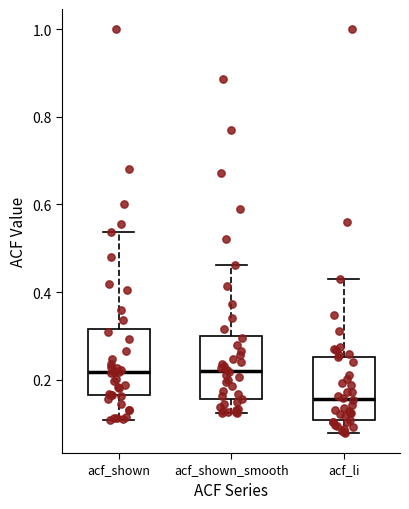

Where does the lower whisker of the box for acf_li end on the y-axis? The values are not printed on the chart, so give them approximately, as read against the axis.

0.08